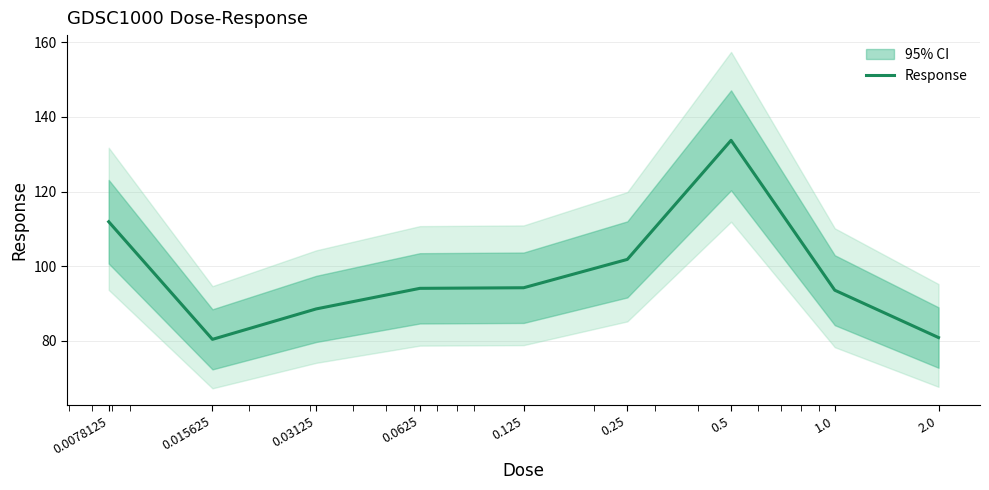

The value at 2.0 is 113.7. True or false?

False